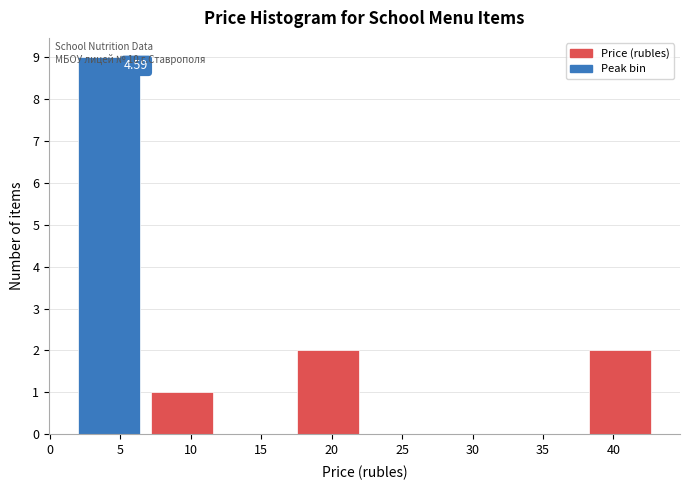

Over which range of the x-axis is the bar tallest?

2.0 to 7.0